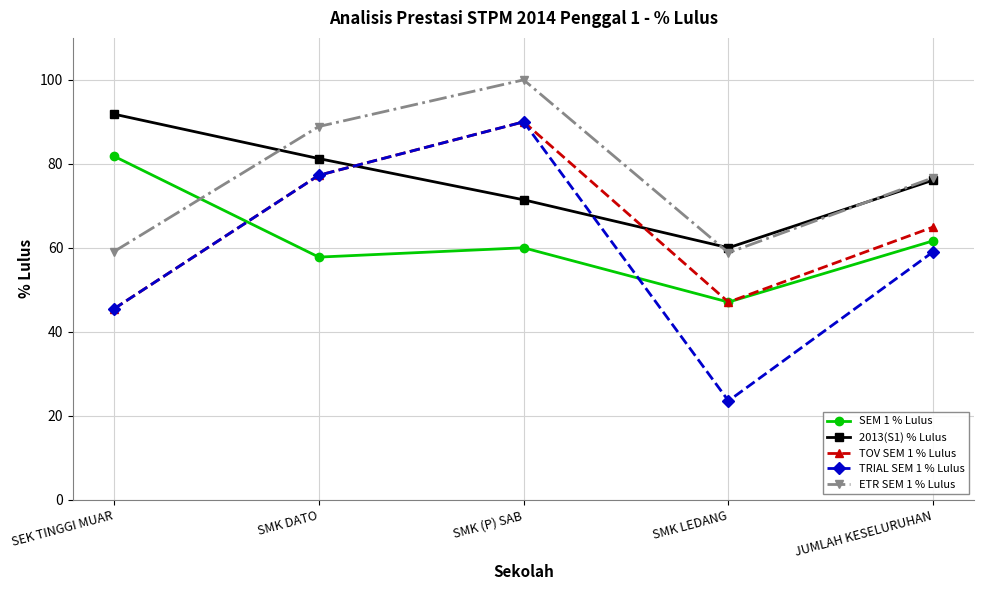

At how many categories does at least one series exceed 71?

4